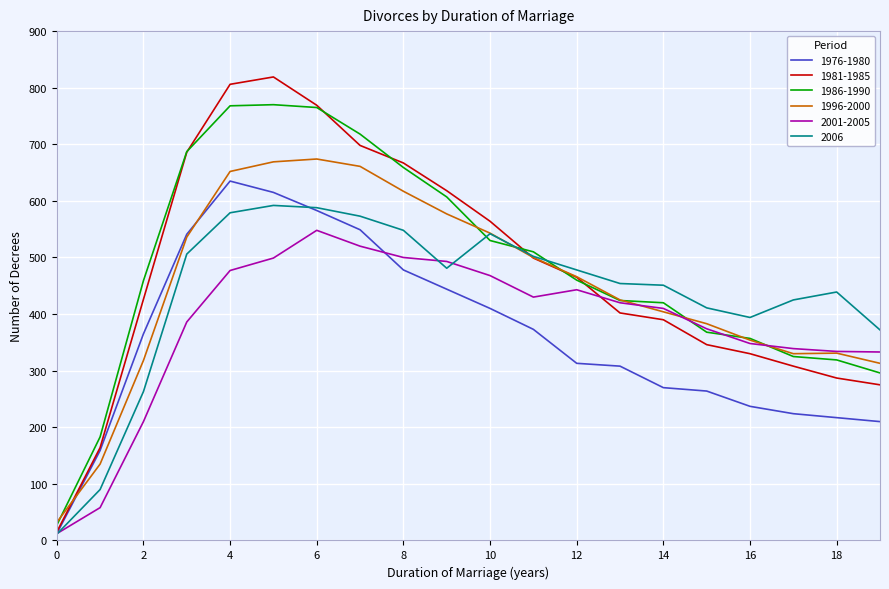

List the series in order of their peak value, lowest first.

2001-2005, 2006, 1976-1980, 1996-2000, 1986-1990, 1981-1985